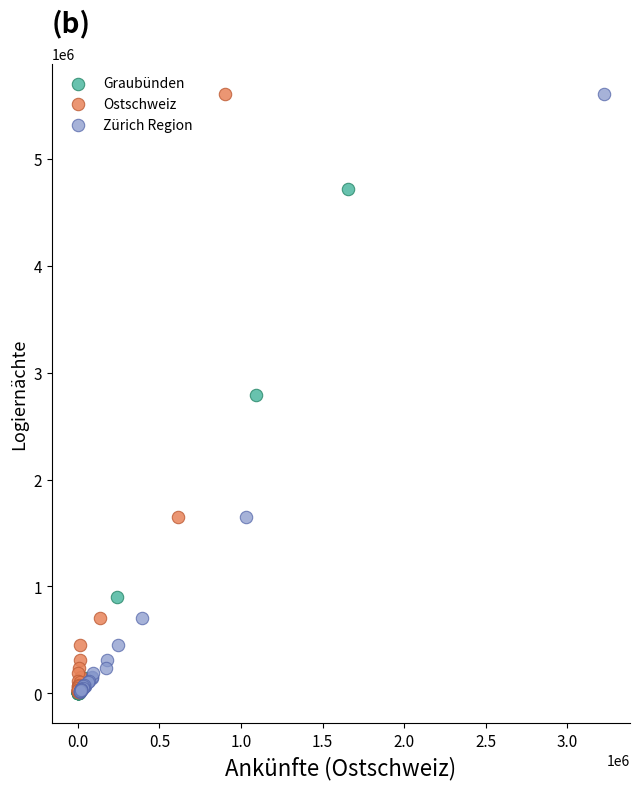

Which series has the widest spread of Y values?

Ostschweiz